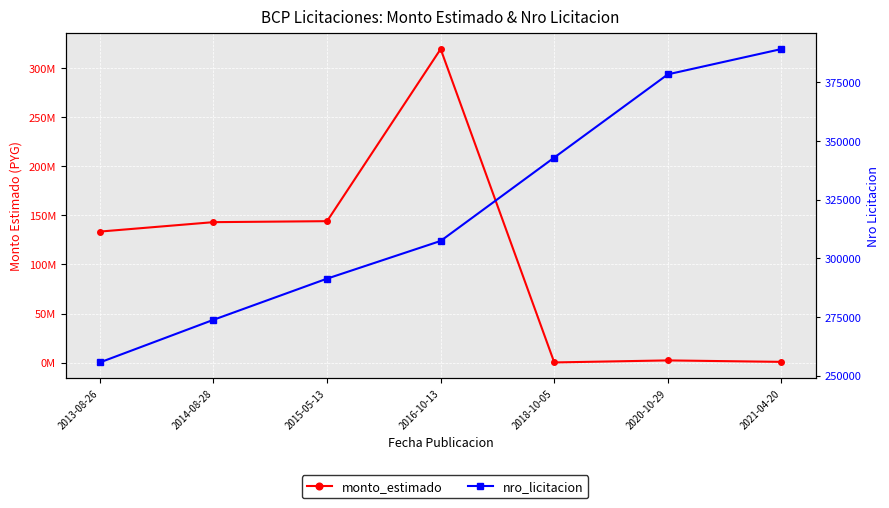

At which category is the sum across all series the highest?

2016-10-13